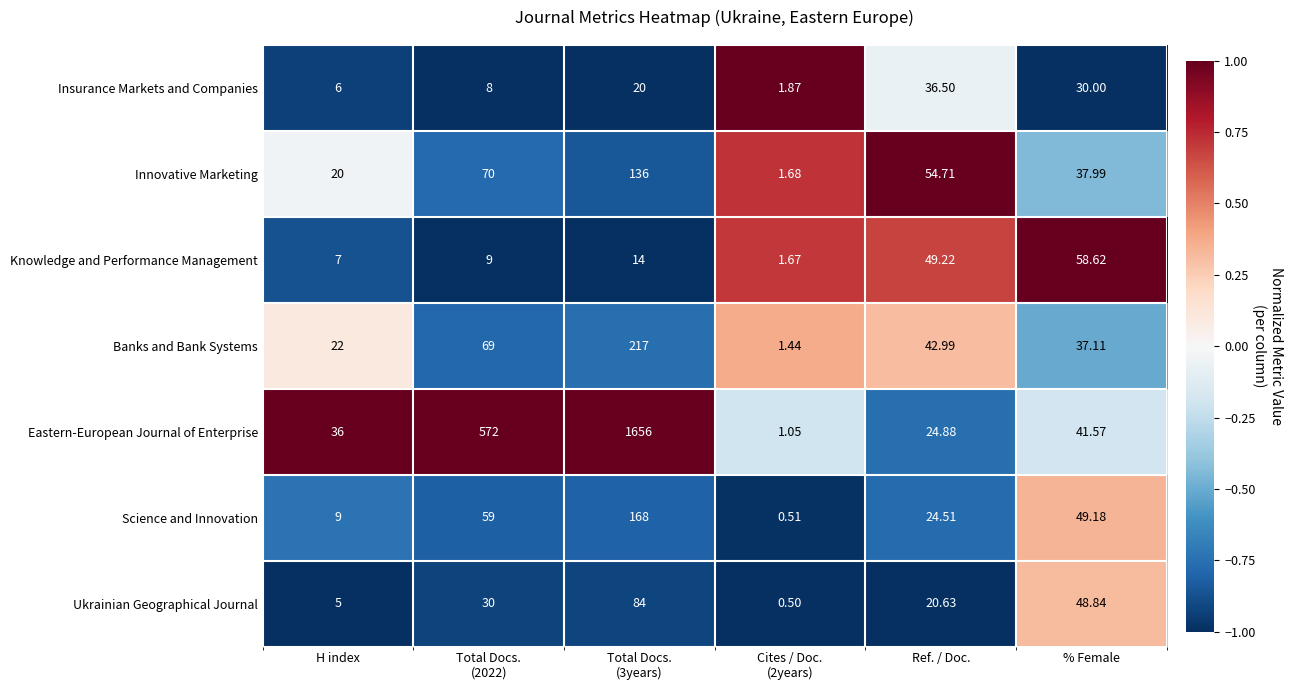

Which series has the largest range (max minus min)?

Eastern-European Journal of Enterprise